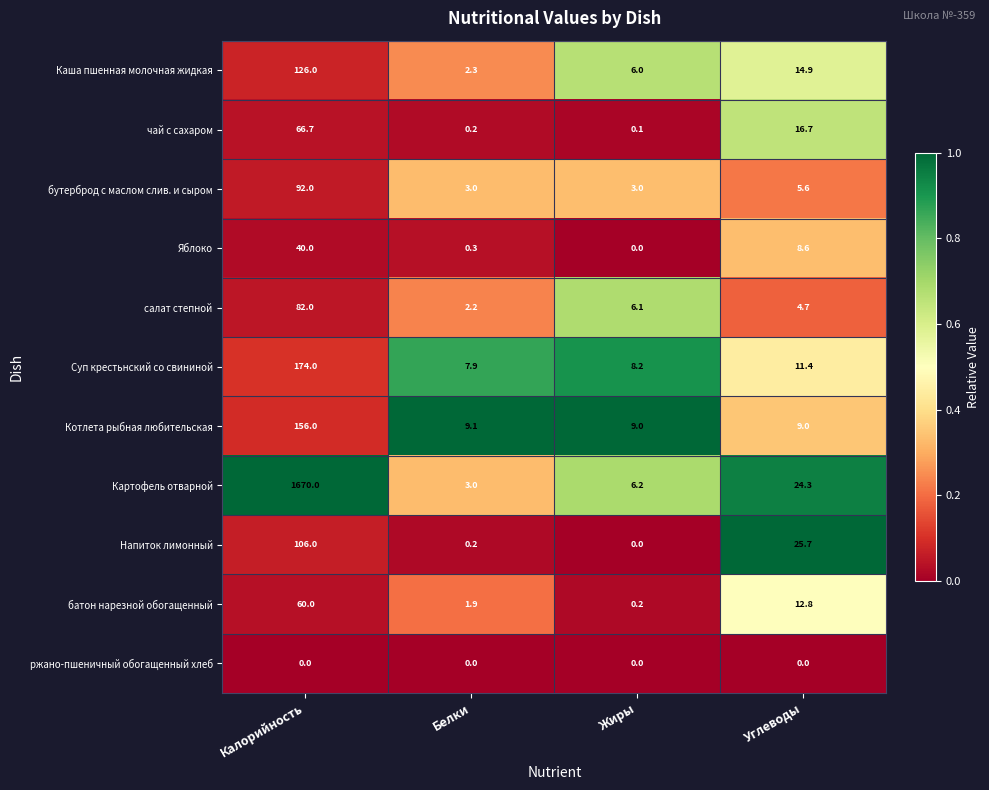

What is the difference between the highest and lowest values at Углеводы?

25.7